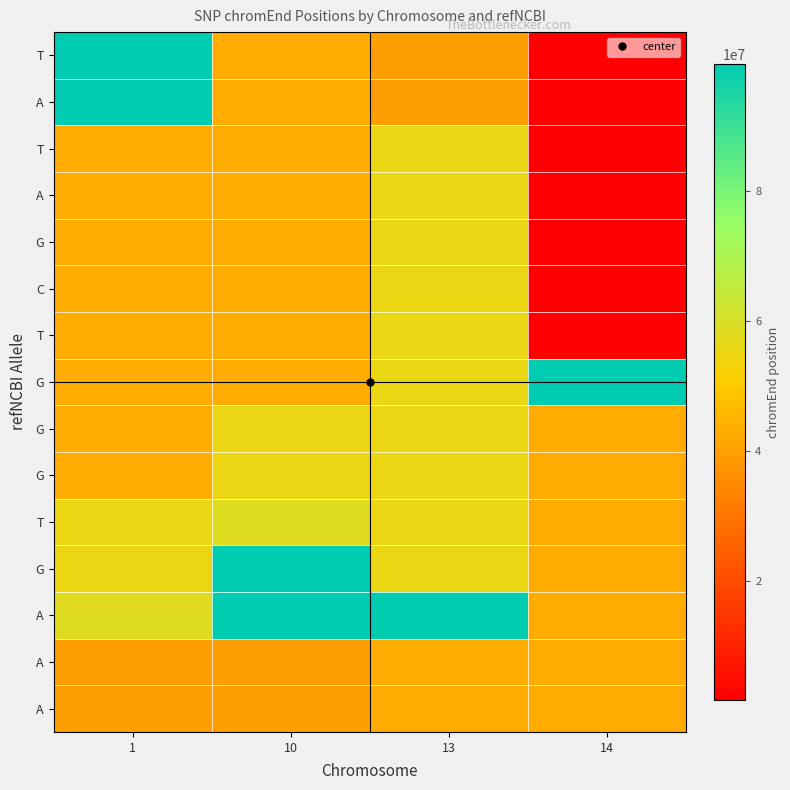

What is the difference between the highest and lowest values at 14?

98104754